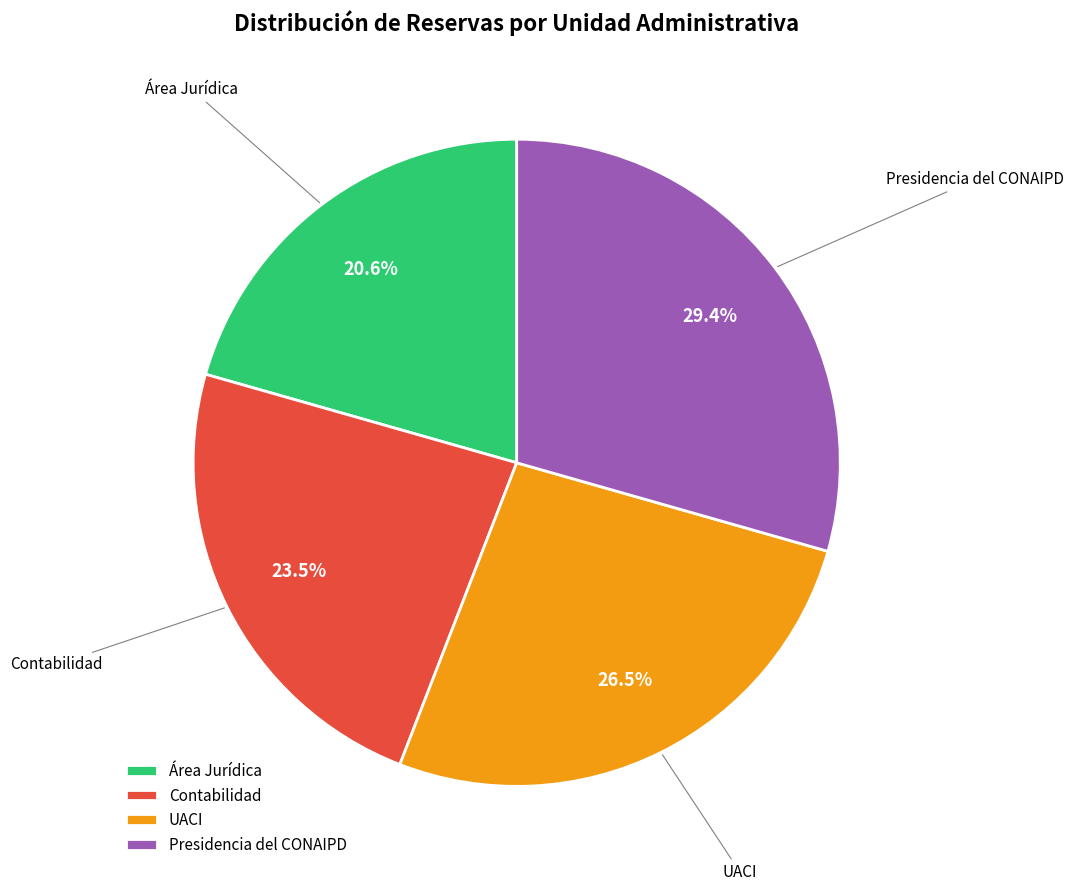

Is there any slice that represents more than half of the pie?

No